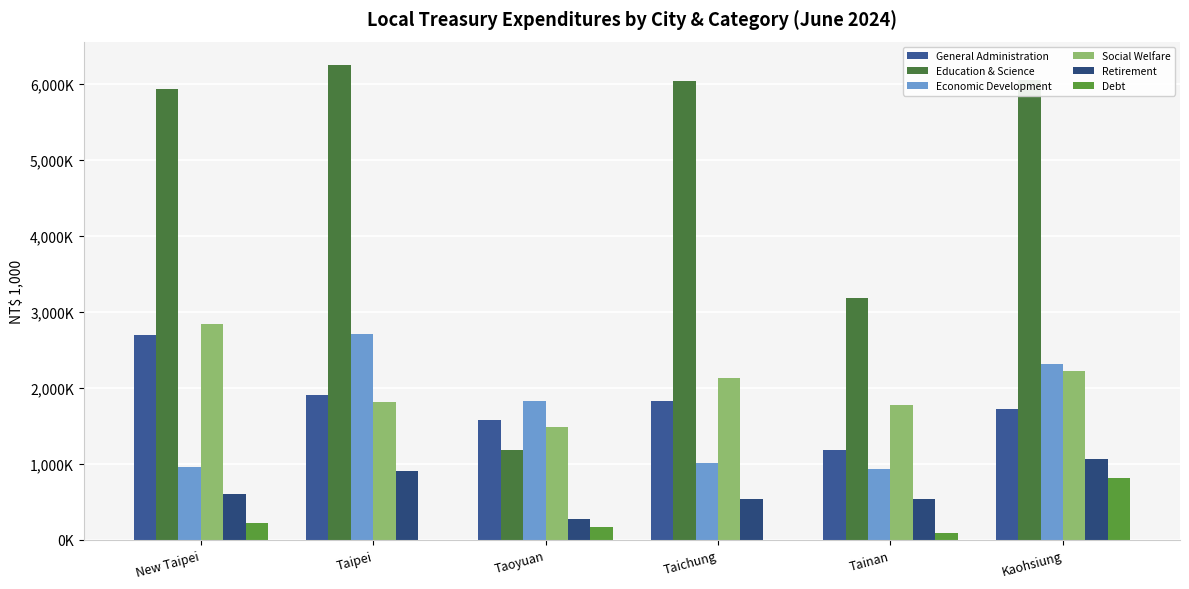

Reading left to right, transcribe all the data shown in this chart.

General Administration: New Taipei=2688647	Taipei=1907054	Taoyuan=1577105	Taichung=1821063	Tainan=1179461	Kaohsiung=1721381
Education & Science: New Taipei=5936423	Taipei=6240955	Taoyuan=1180274	Taichung=6030777	Tainan=3181826	Kaohsiung=6053082
Economic Development: New Taipei=963469	Taipei=2707576	Taoyuan=1826022	Taichung=1008158	Tainan=933106	Kaohsiung=2320015
Social Welfare: New Taipei=2838063	Taipei=1810808	Taoyuan=1491124	Taichung=2125624	Tainan=1772664	Kaohsiung=2228036
Retirement: New Taipei=604287	Taipei=908554	Taoyuan=277929	Taichung=537936	Tainan=543381	Kaohsiung=1068336
Debt: New Taipei=219753	Taipei=0	Taoyuan=164419	Taichung=1056	Tainan=90774	Kaohsiung=818160